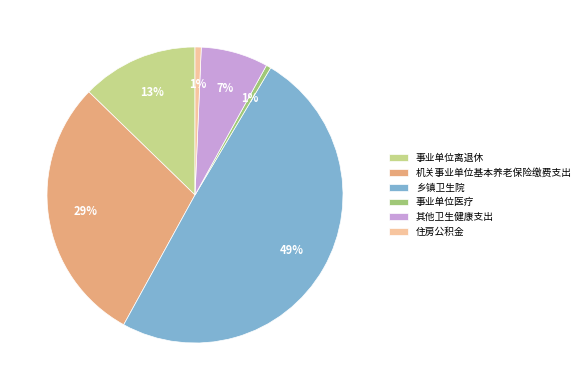

What is the largest slice in the pie chart?

乡镇卫生院